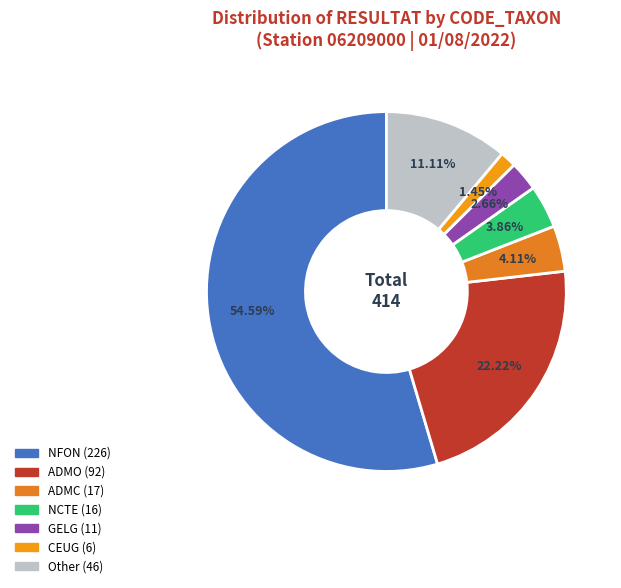

How many segments does this pie chart have?

7